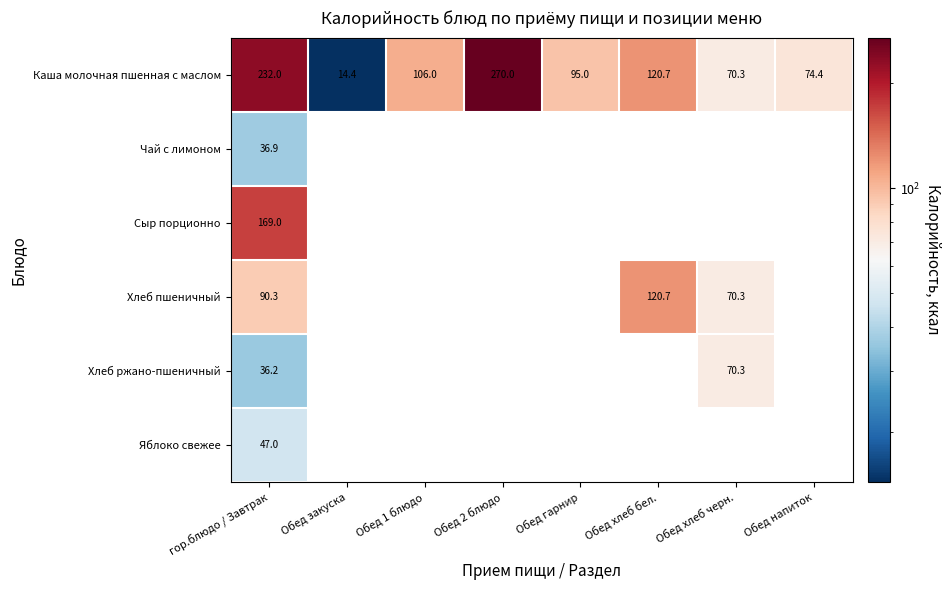

True or false: Каша молочная пшенная с маслом has a value of 394.0 at гор.блюдо / Завтрак.

False